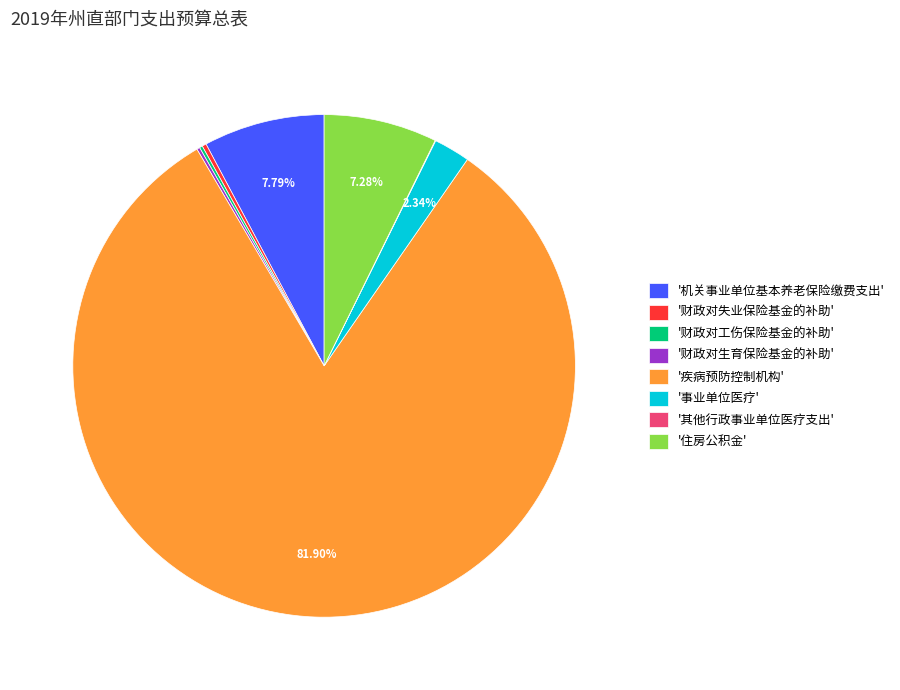

Combined, do '住房公积金' and '机关事业单位基本养老保险缴费支出' account for over 50%?

No